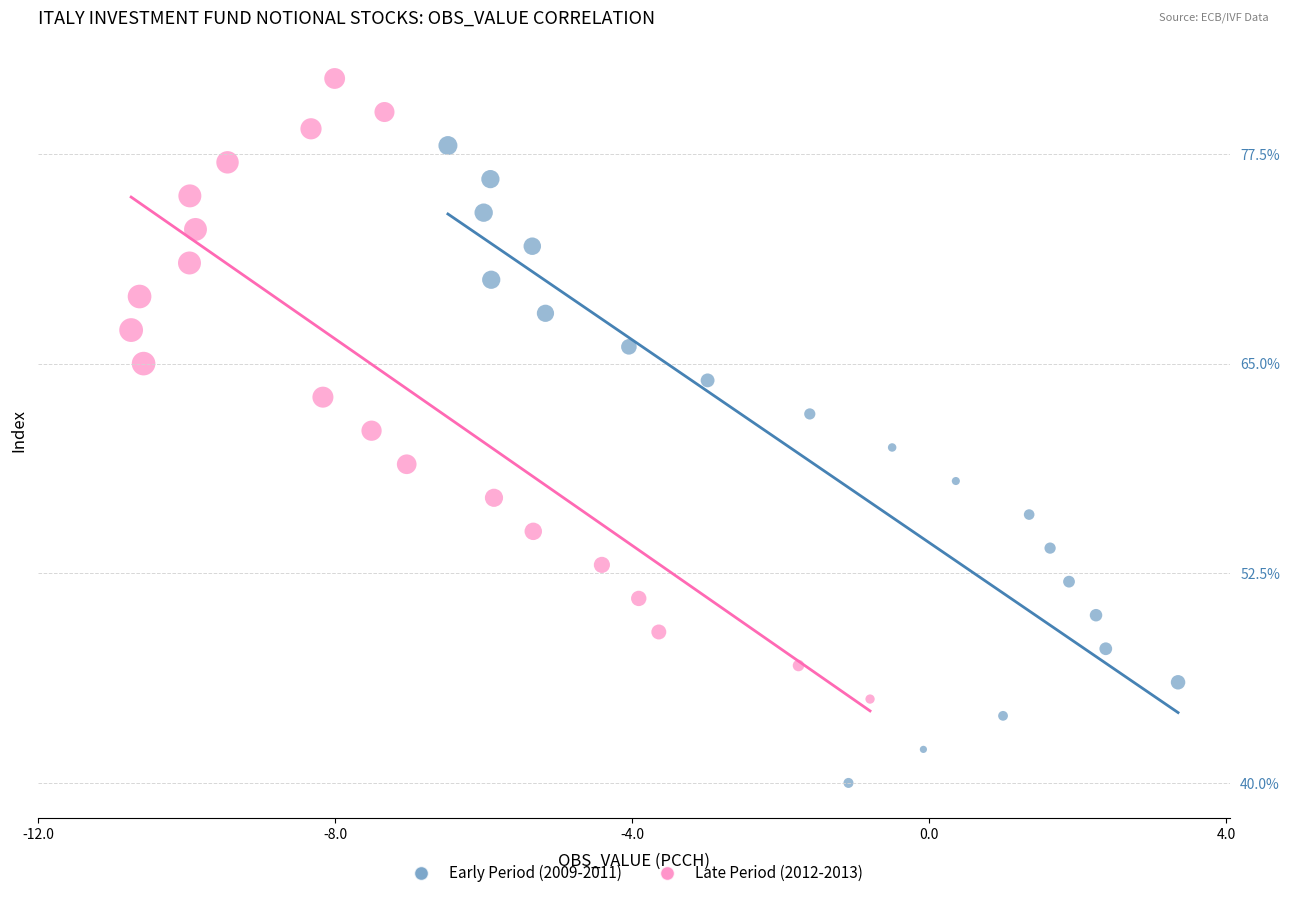

What are all the series names shown in the legend?

Early Period (2009-2011), Late Period (2012-2013)